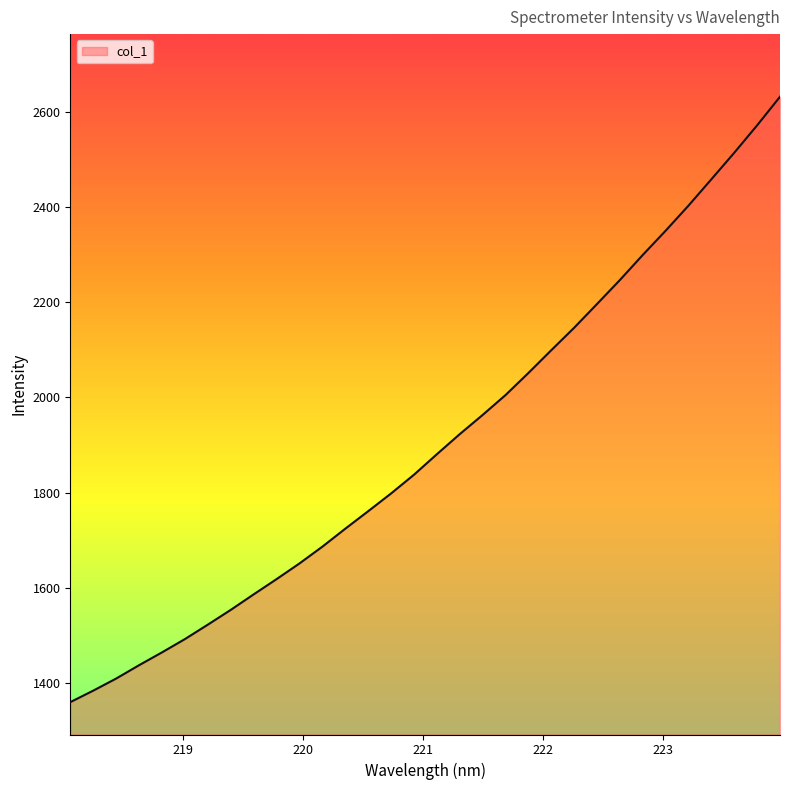

What is the difference between the maximum and minimum values?

1272.0